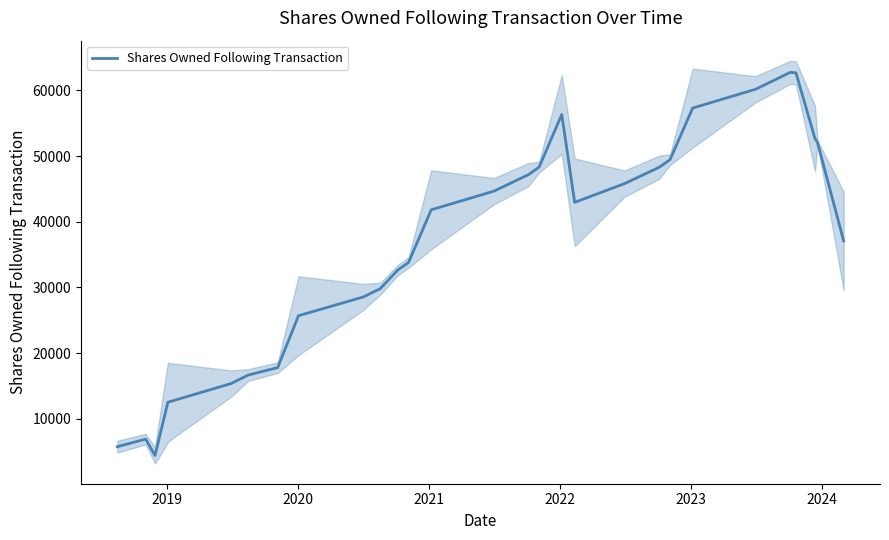

What is the difference between the second highest and second lowest values?

56902